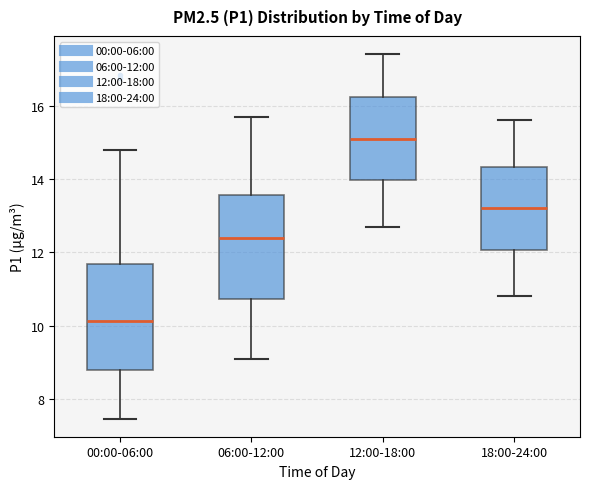

Which box's median line is the highest?

12:00-18:00